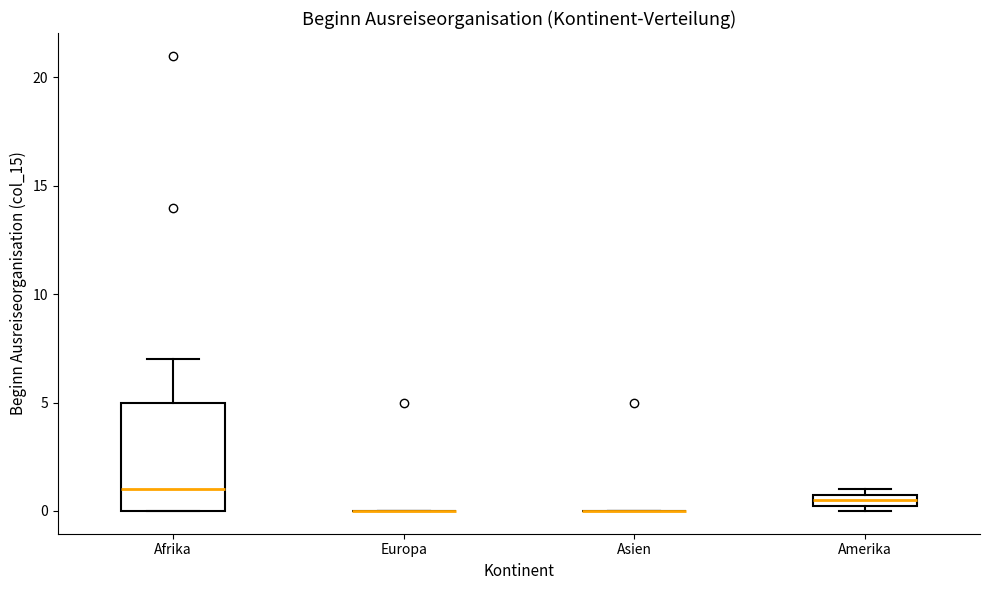

Comparing the boxes themselves (not the whiskers), which one is the tallest?

Afrika